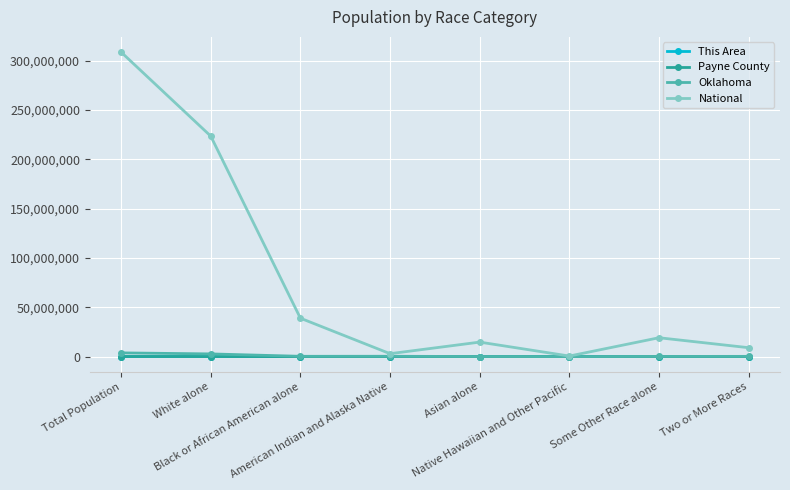

What is the sum of the This Area values at Two or More Races and Some Other Race alone?

422